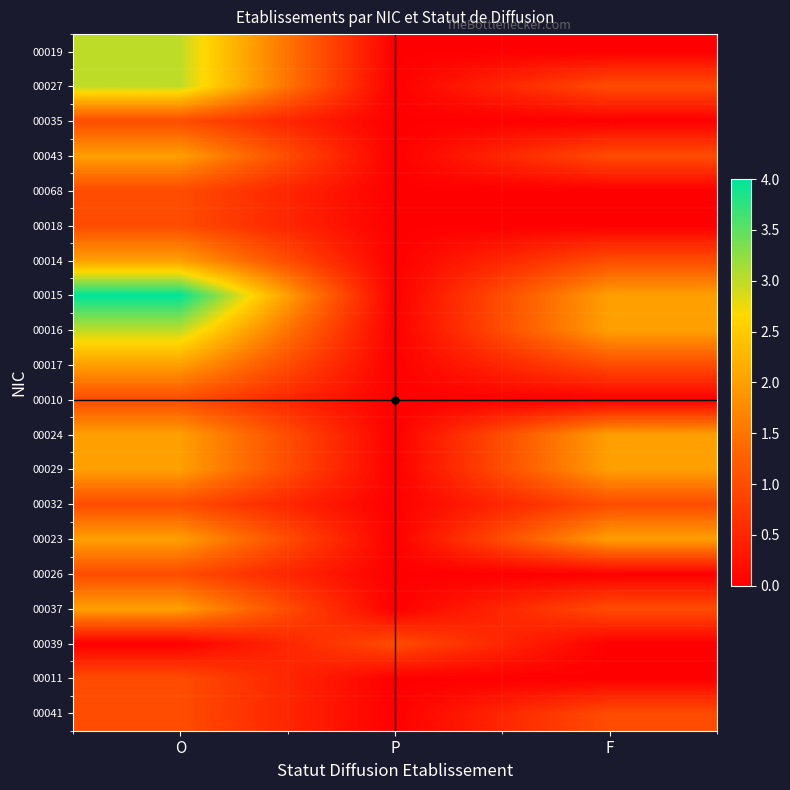

Which category has the lowest value across all series?

P